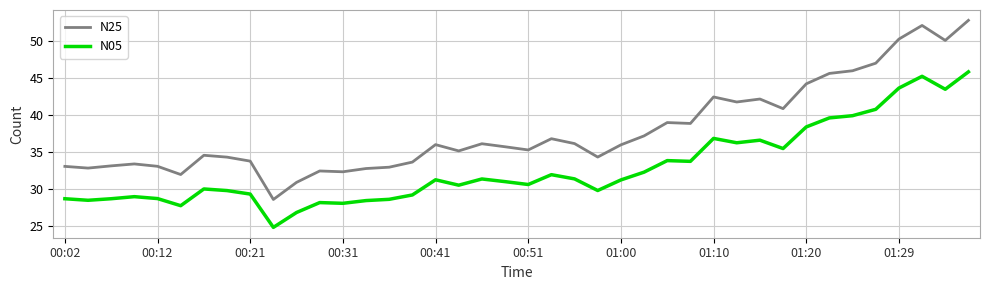

Rank the series by their maximum value, from lowest to highest.

N05, N25